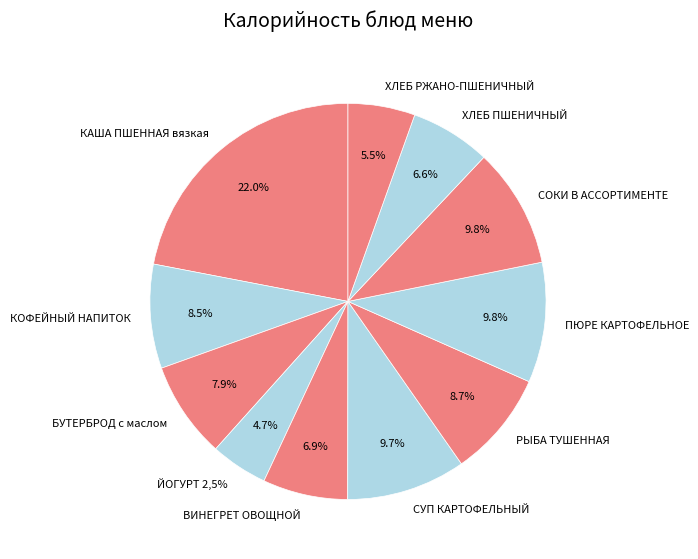

Count the number of slices in the pie.

11